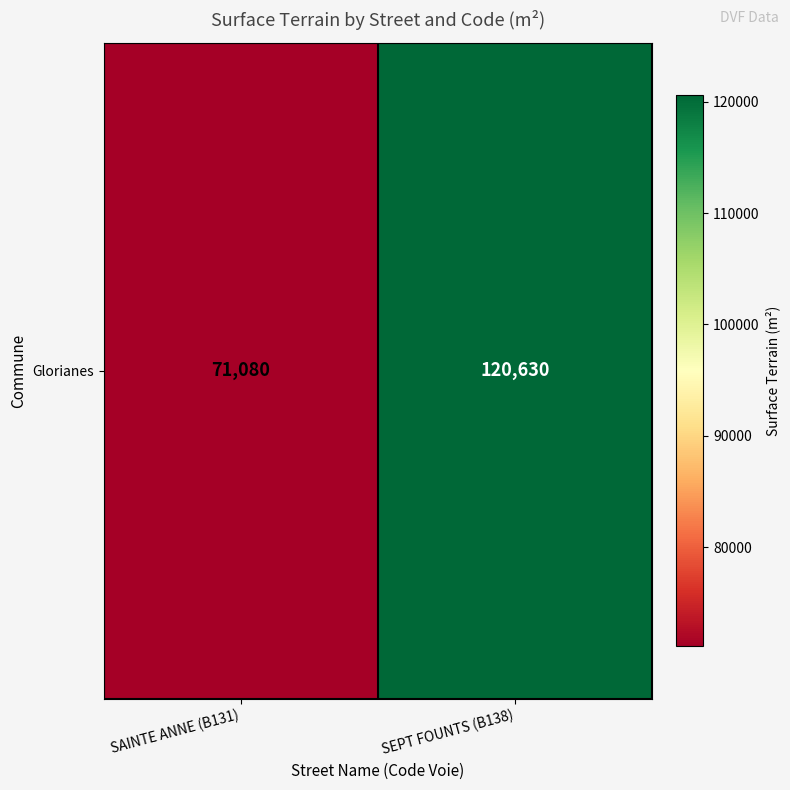

Which label corresponds to the largest value in the chart?

SEPT FOUNTS (B138)